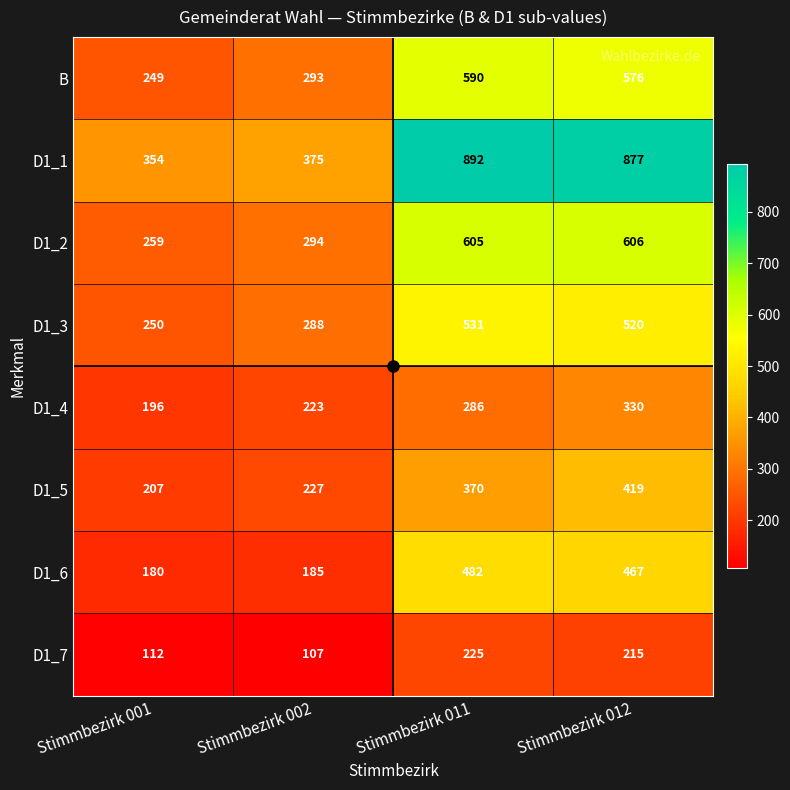

What is the lowest value of the B series?

249